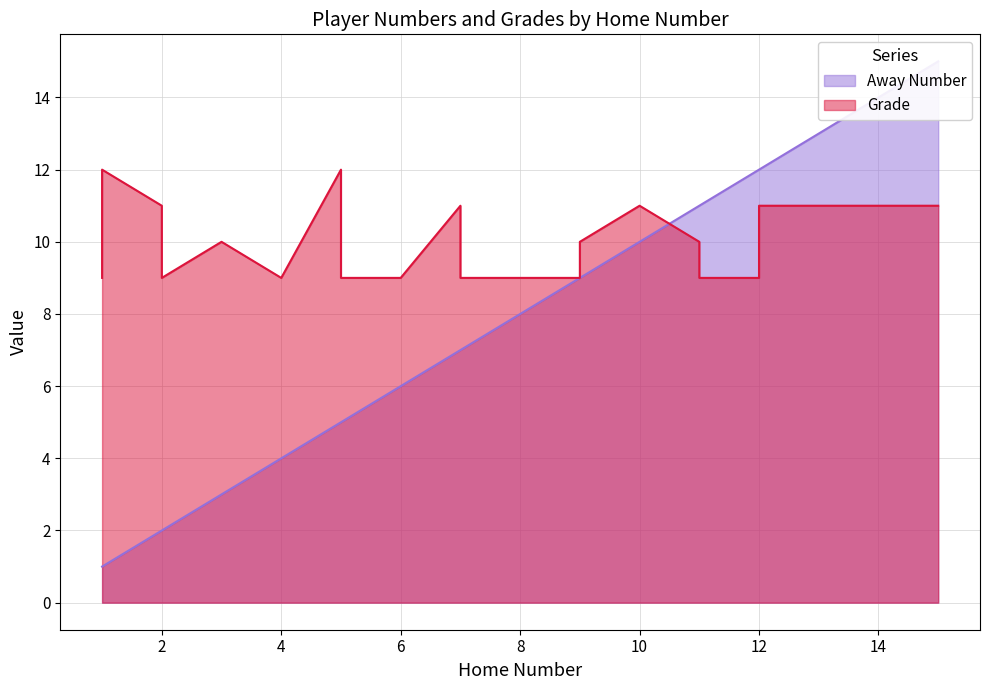

True or false: Grade has more than 0 interior local peaks.

True